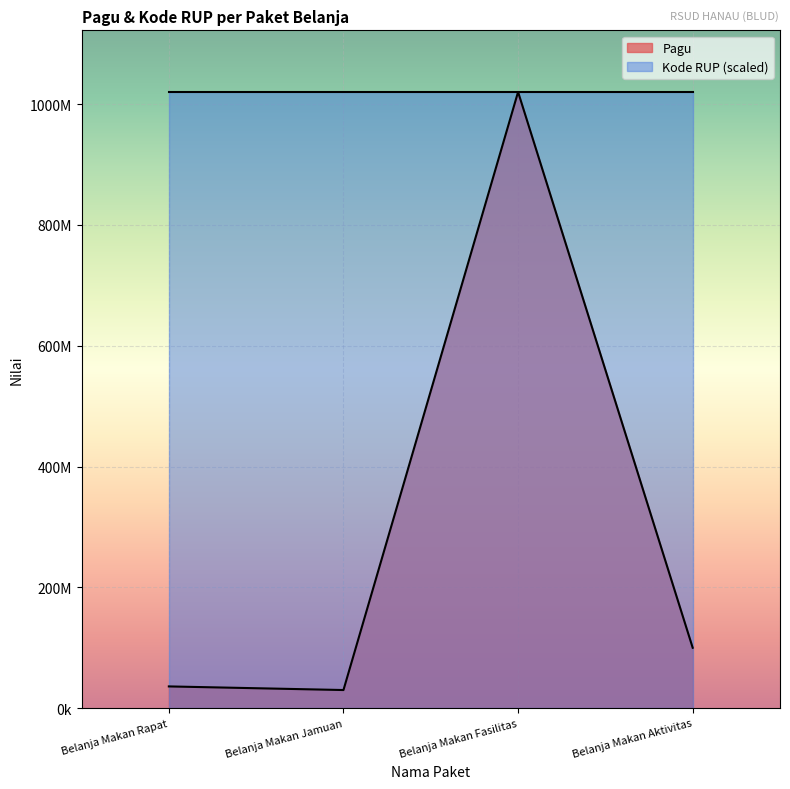

What is the label of the 4th point from the right?

Belanja Makan Rapat